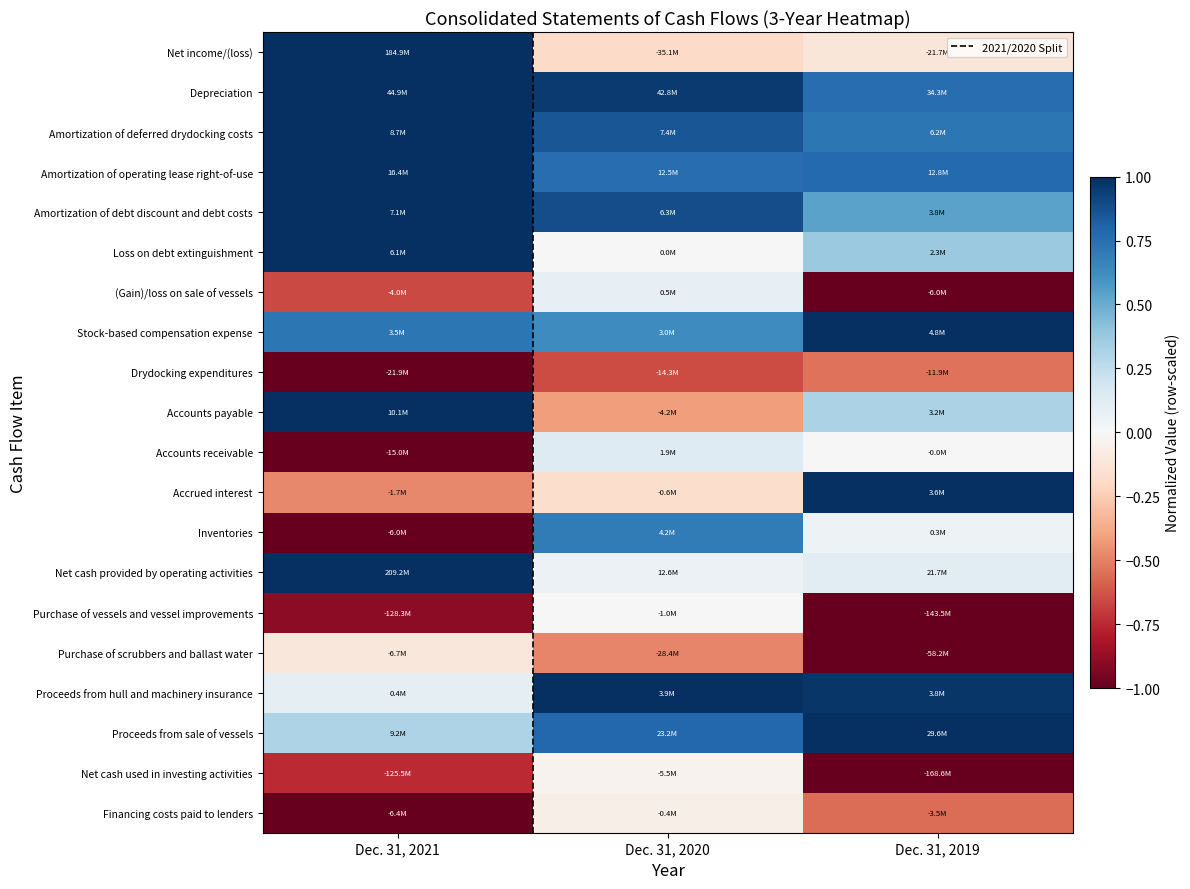

List the series in order of their peak value, highest first.

Net income/(loss), Depreciation, Amortization of deferred drydocking costs, Amortization of operating lease right-of-use, Amortization of debt discount and debt costs, Loss on debt extinguishment, Stock-based compensation expense, Accounts payable, Accrued interest, Net cash provided by operating activities, Proceeds from hull and machinery insurance, Proceeds from sale of vessels, Inventories, Accounts receivable, (Gain)/loss on sale of vessels, Purchase of vessels and vessel improvements, Net cash used in investing activities, Financing costs paid to lenders, Purchase of scrubbers and ballast water, Drydocking expenditures